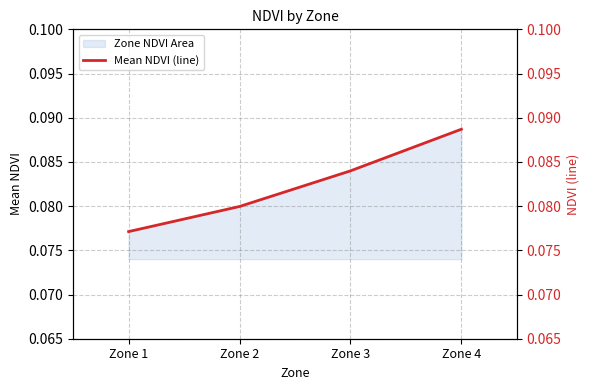

List the labels in order of value, smallest first.

Zone 1, Zone 2, Zone 3, Zone 4